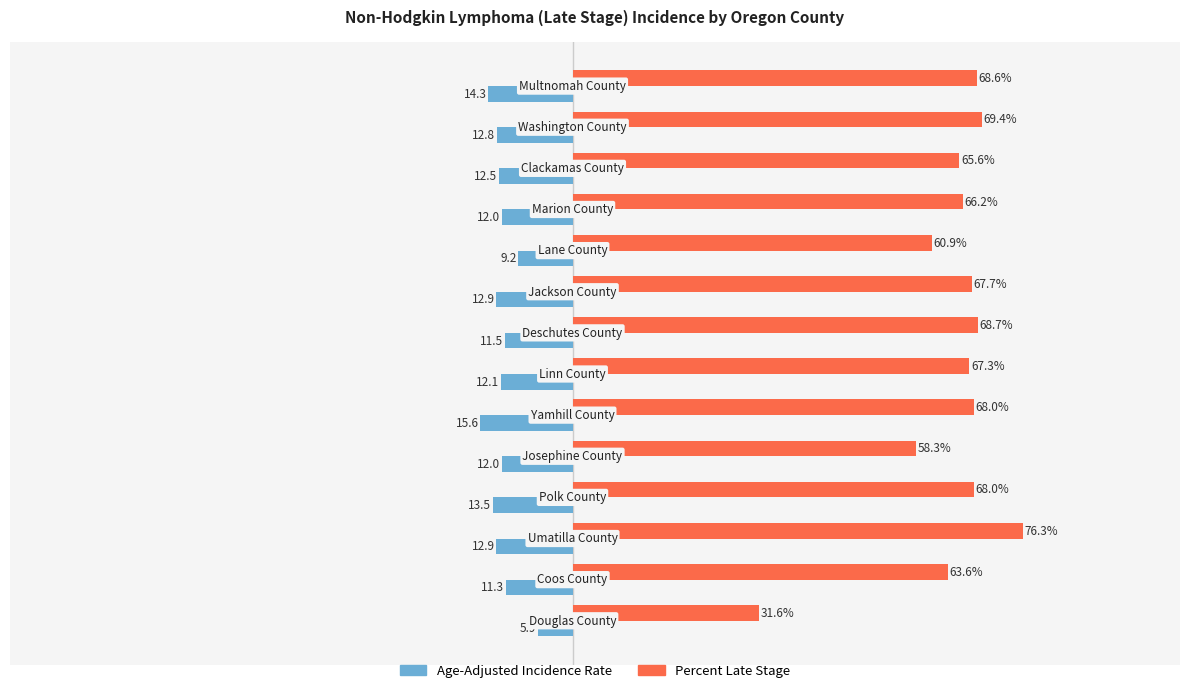

How many bars are there in total?

28